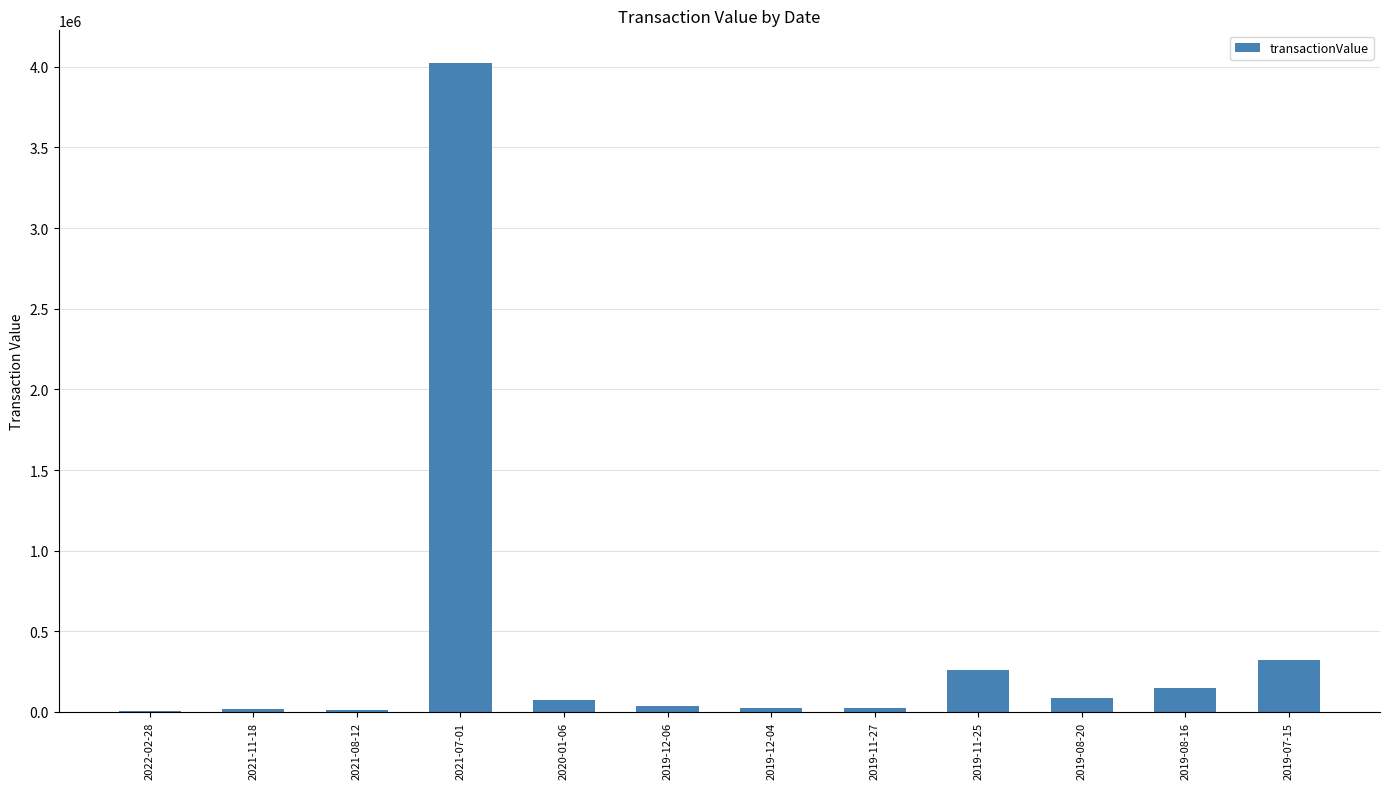

Between 2019-07-15 and 2019-08-20, which is larger?

2019-07-15